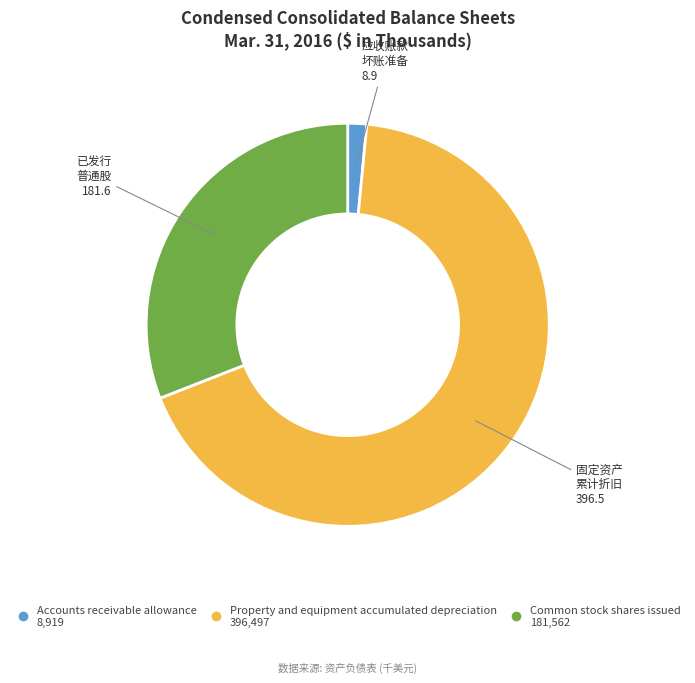

How many segments does this pie chart have?

3